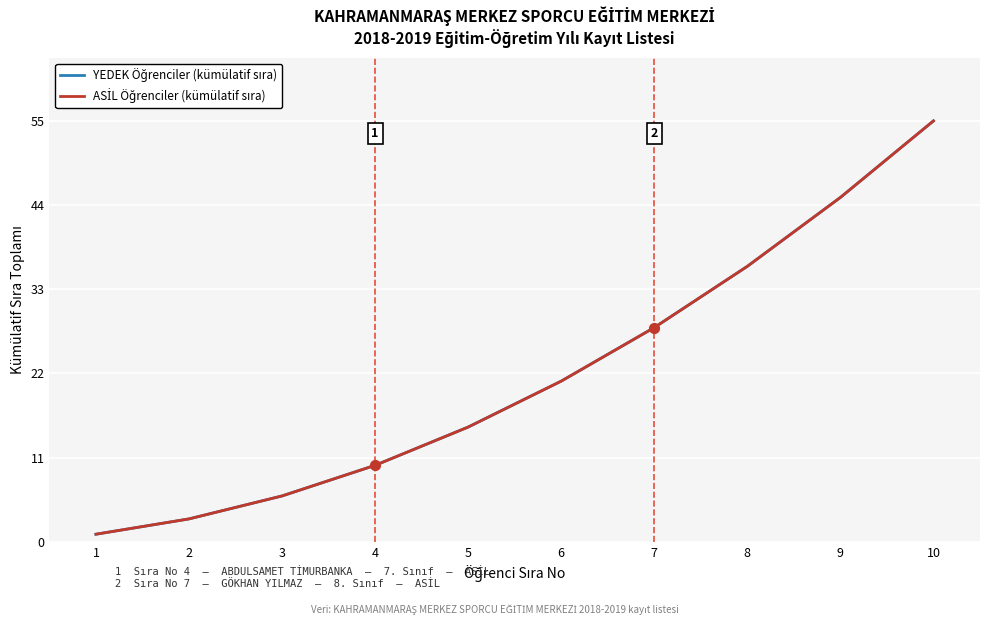

At which category is the sum across all series the highest?

10